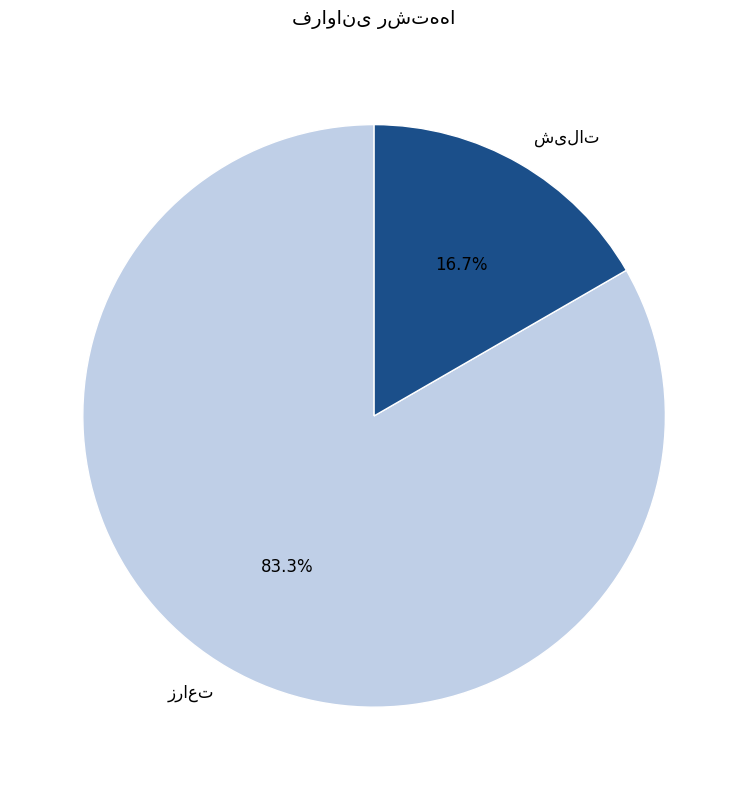

Is there any slice that represents more than half of the pie?

Yes